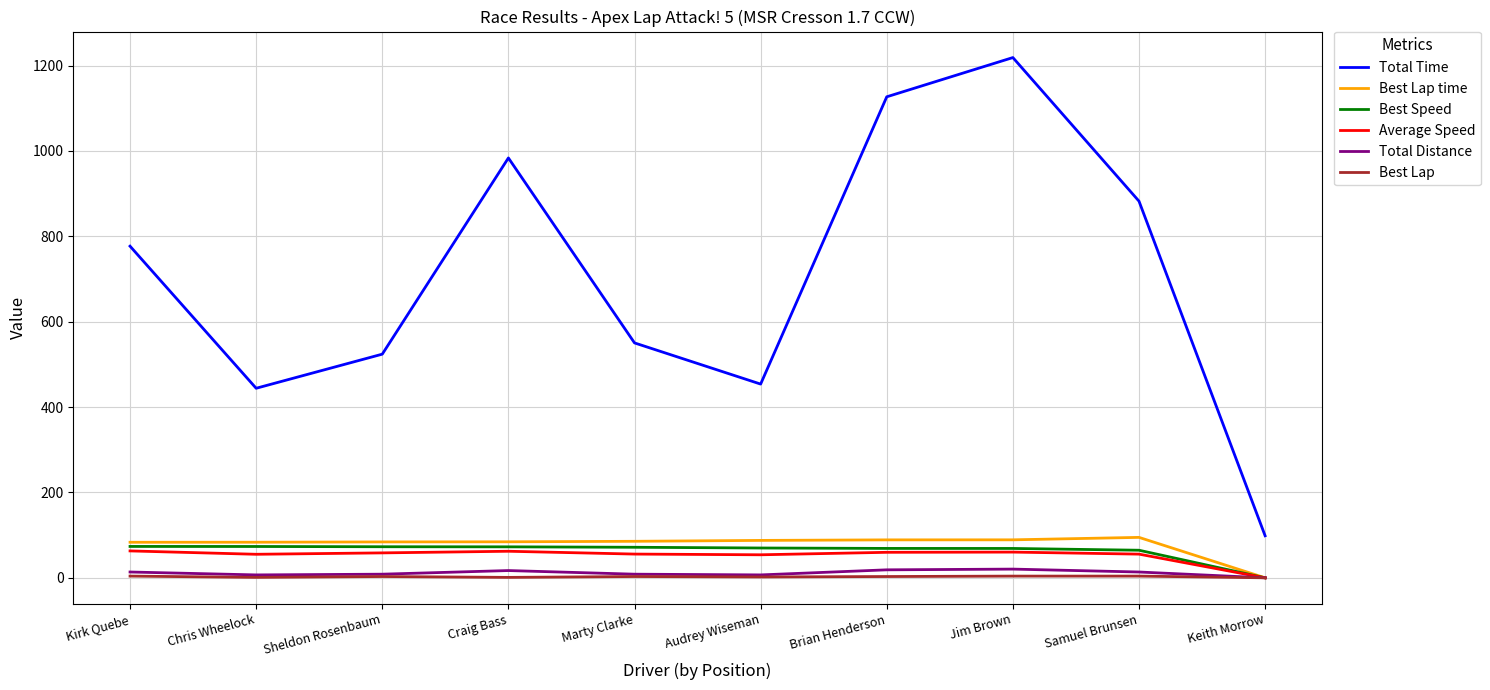

True or false: Average Speed has a value of 55.5 at Samuel Brunsen.

True